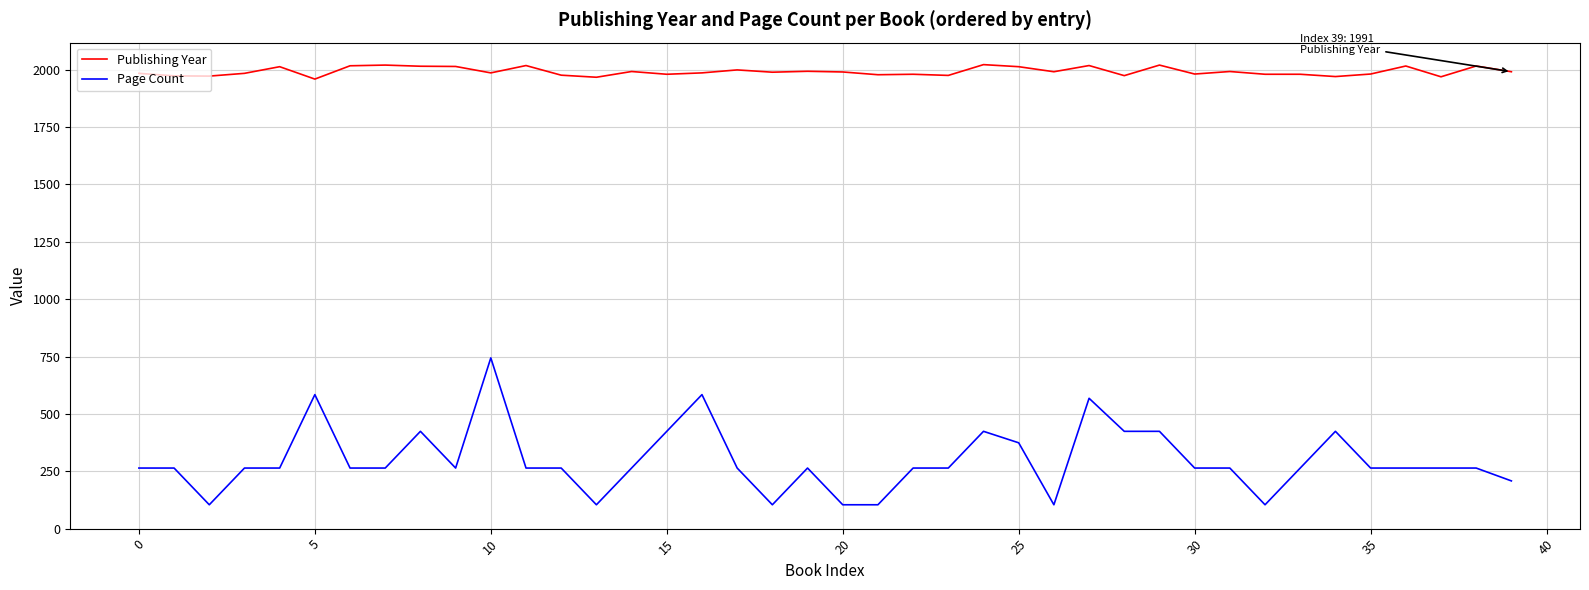

True or false: Publishing Year and Page Count cross at least once.

False